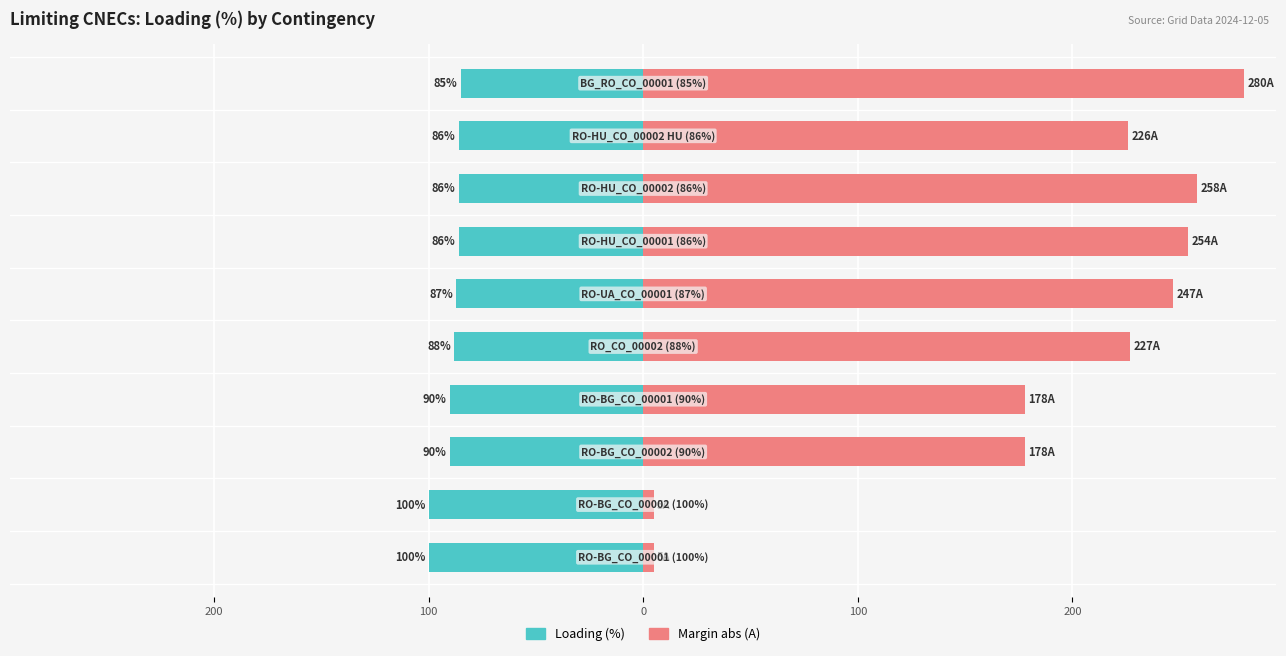

The value of Margin abs (A) at 100 is 90. True or false?

False